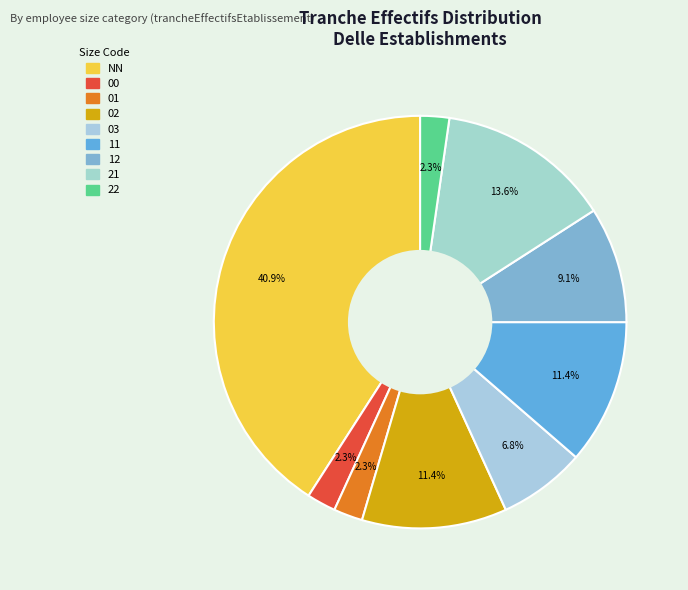

Count the number of slices in the pie.

9